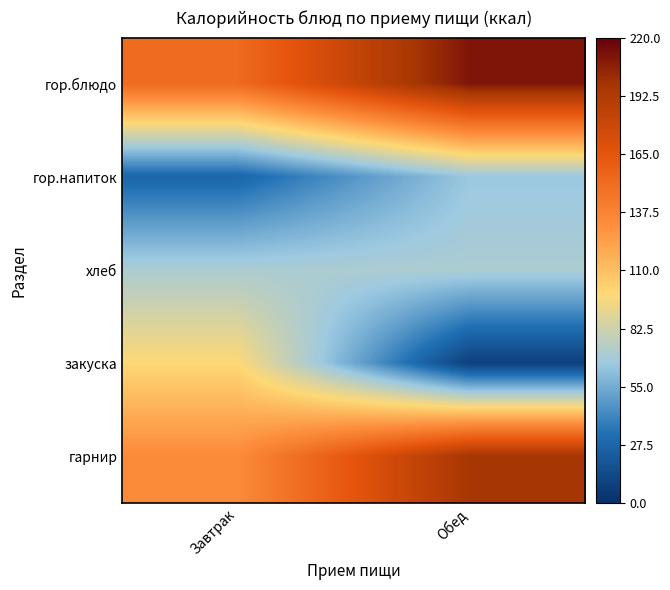

Which series changed the most between Завтрак and Обед?

закуска